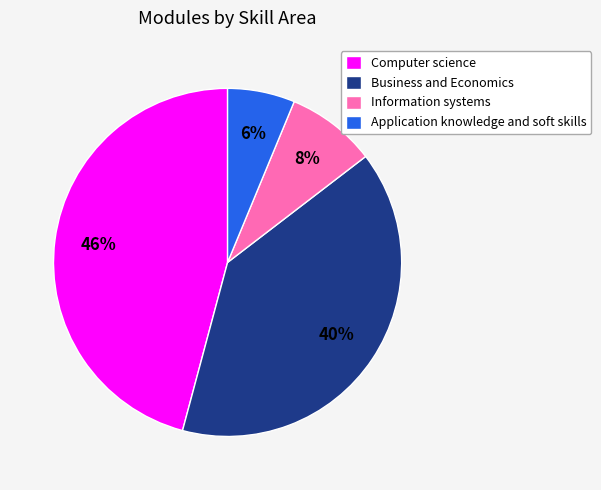

To the nearest percent, what is the difference between the largest and smallest slice percentages?

40%